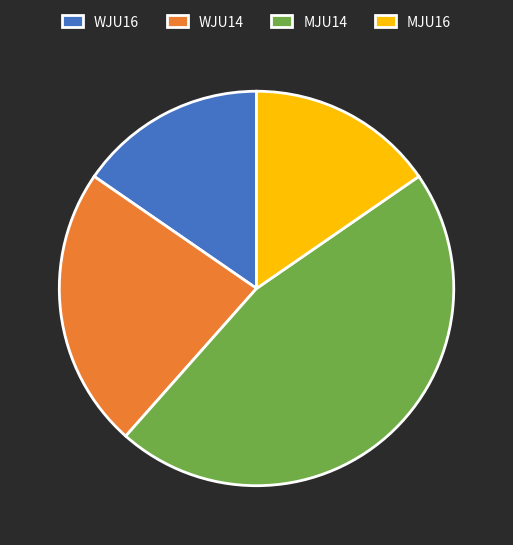

Is the sum of WJU16 and MJU14 greater than half?

Yes